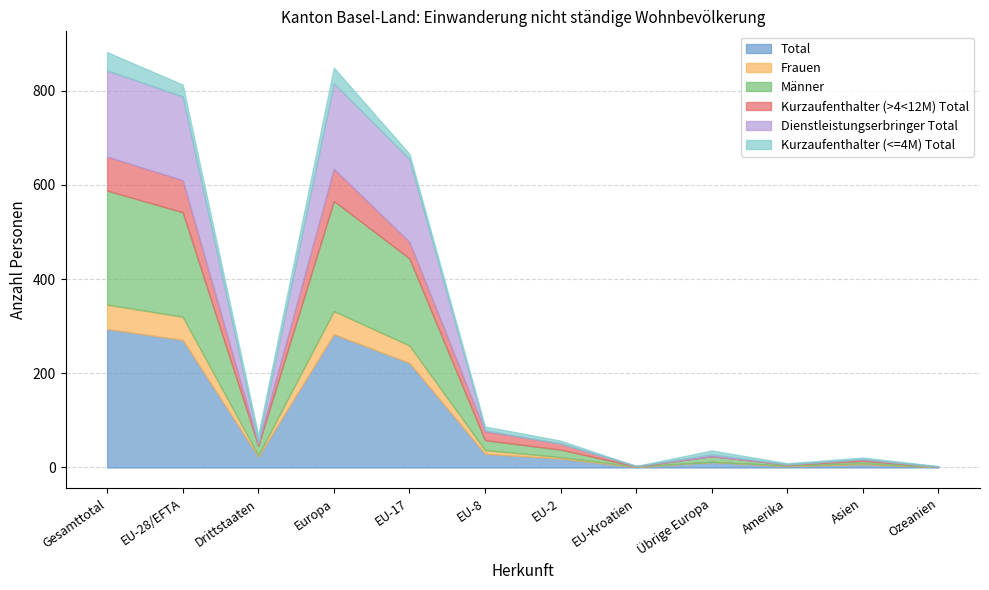

How many lines are shown in the chart?

6